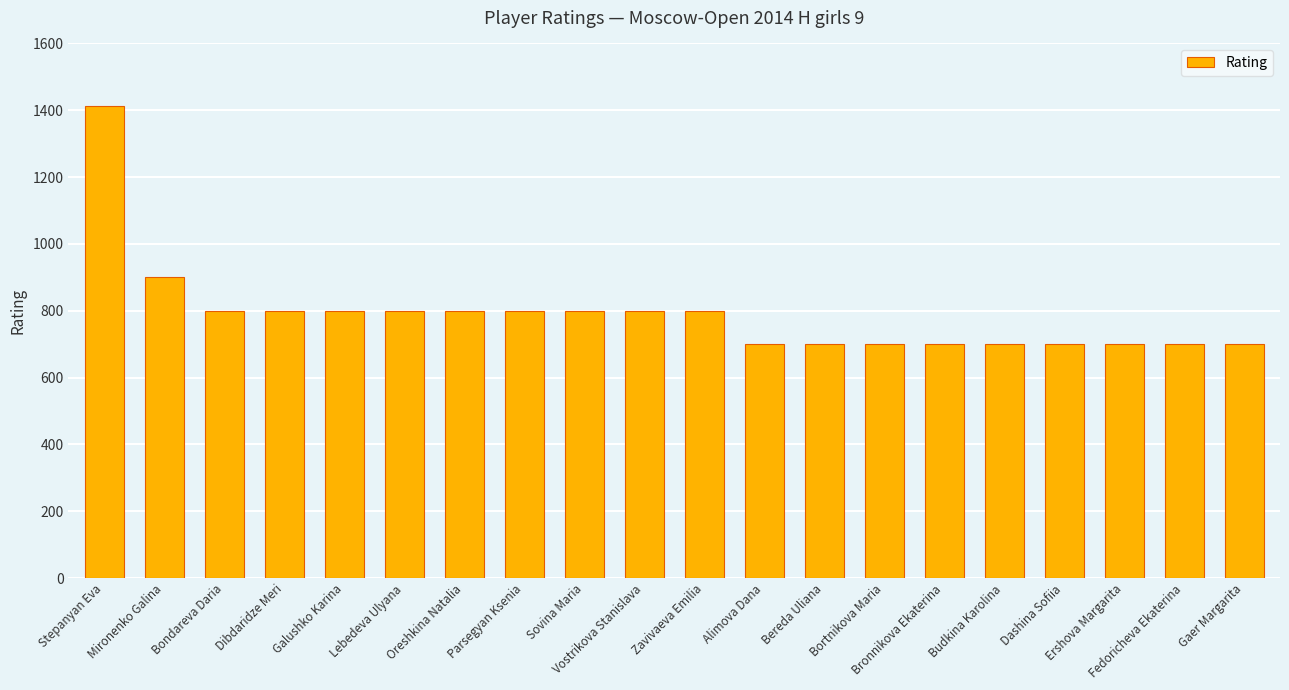

What is the value of the 8th bar from the left?

800